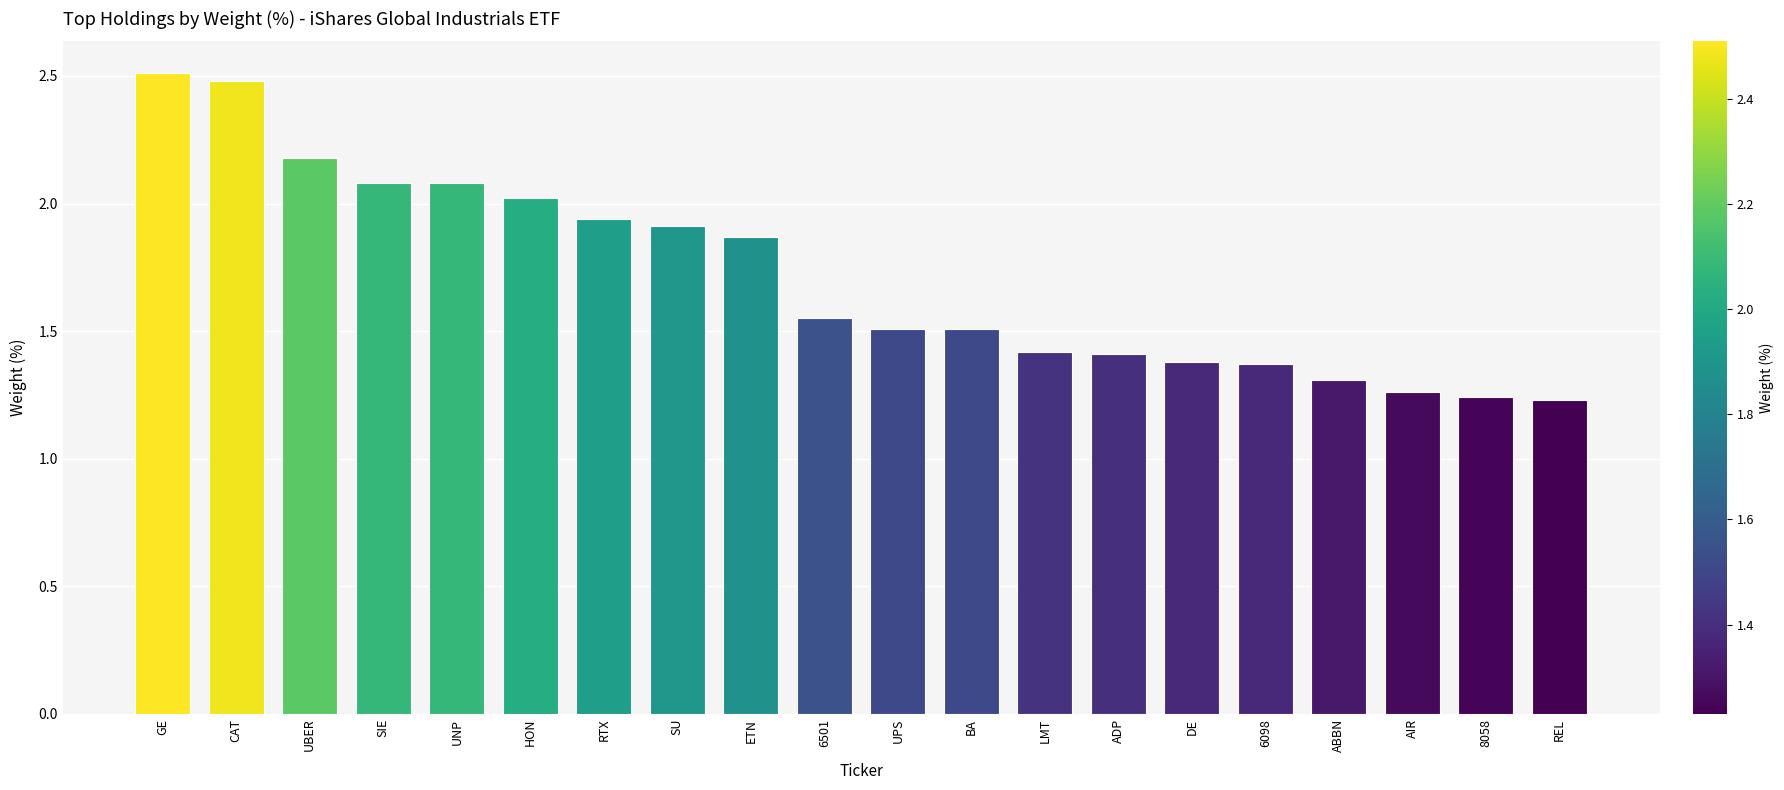

How many series are shown in this chart?

1